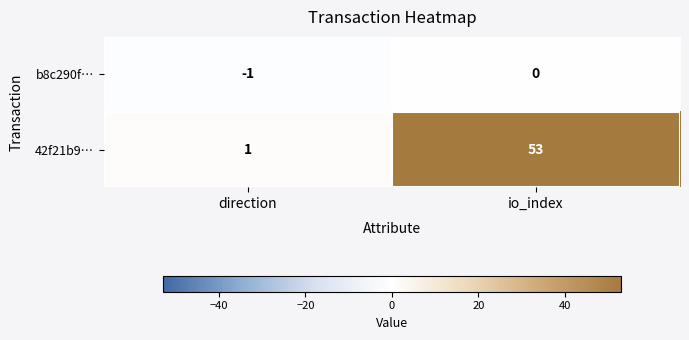

What is the difference between the 42f21b9… values at direction and io_index?

52